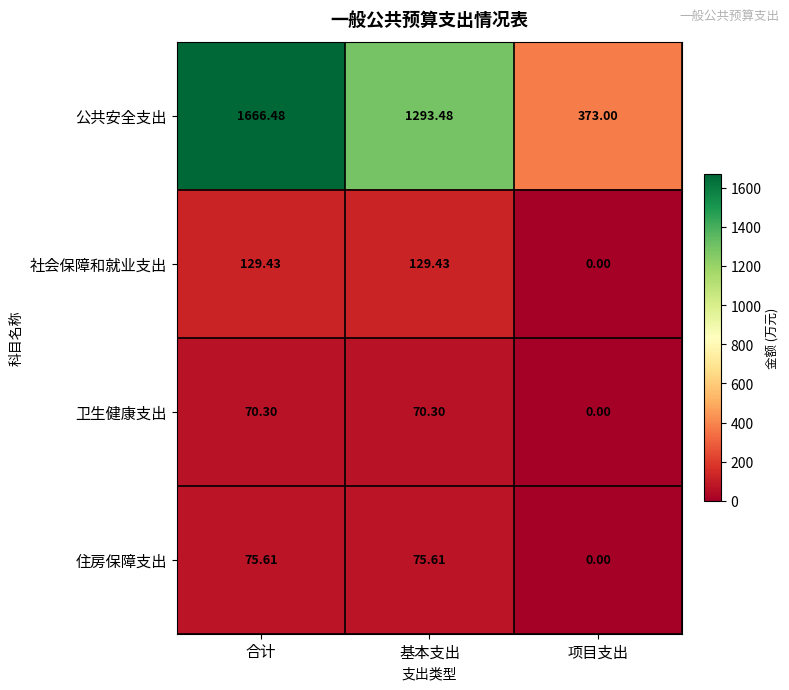

Rank the series at 合计 from highest to lowest value.

公共安全支出, 社会保障和就业支出, 住房保障支出, 卫生健康支出